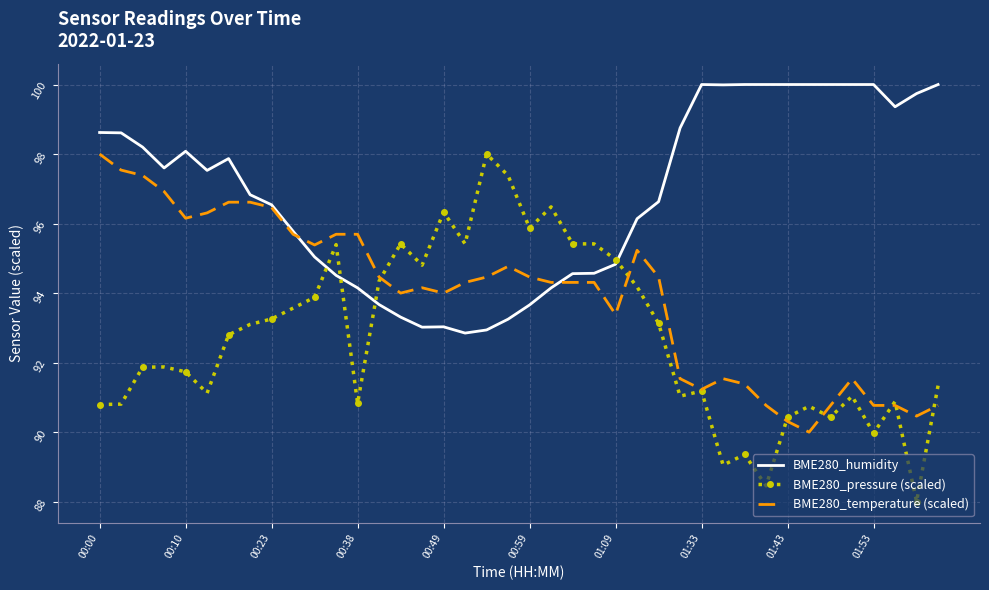

Which series has the largest range (max minus min)?

BME280_pressure (scaled)